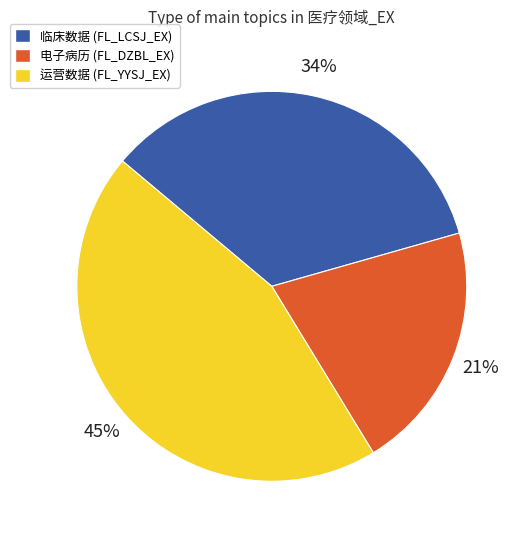

To the nearest percent, what is the difference between the largest and smallest slice percentages?

24%